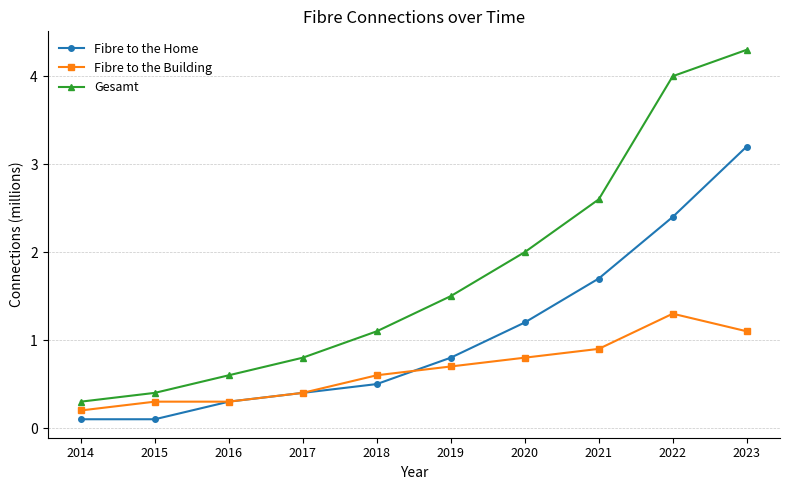

Reading right to left, list all the values displayed in this chart.

Fibre to the Home: 2023=3.2	2022=2.4	2021=1.7	2020=1.2	2019=0.8	2018=0.5	2017=0.4	2016=0.3	2015=0.1	2014=0.1
Fibre to the Building: 2023=1.1	2022=1.3	2021=0.9	2020=0.8	2019=0.7	2018=0.6	2017=0.4	2016=0.3	2015=0.3	2014=0.2
Gesamt: 2023=4.3	2022=4.0	2021=2.6	2020=2.0	2019=1.5	2018=1.1	2017=0.8	2016=0.6	2015=0.4	2014=0.3